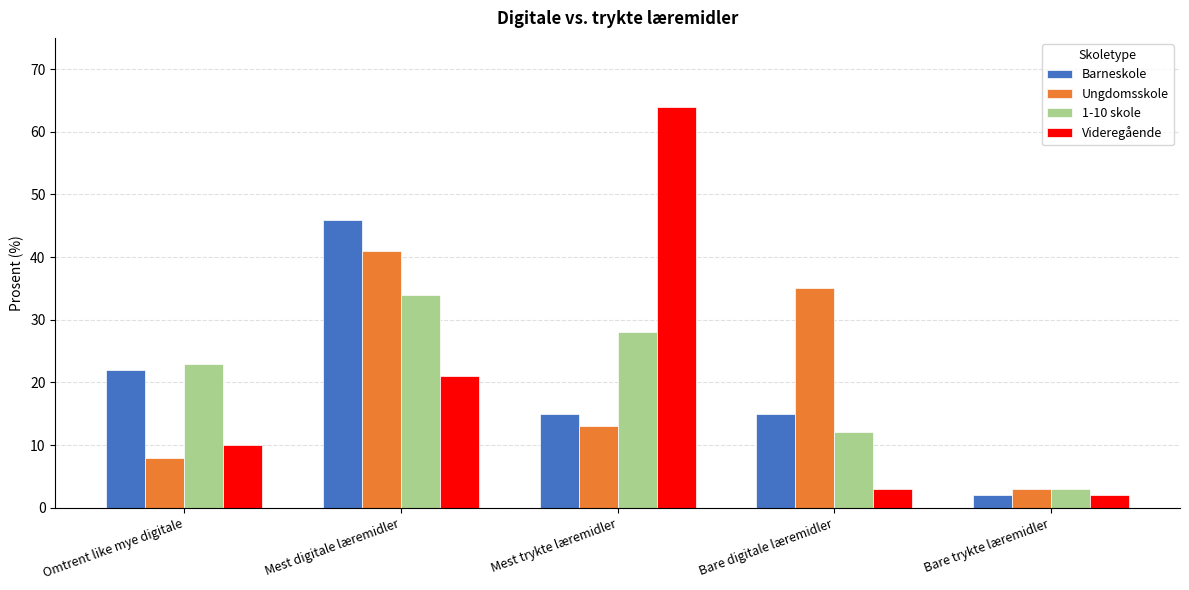

At which category is the sum across all series the highest?

Mest digitale læremidler